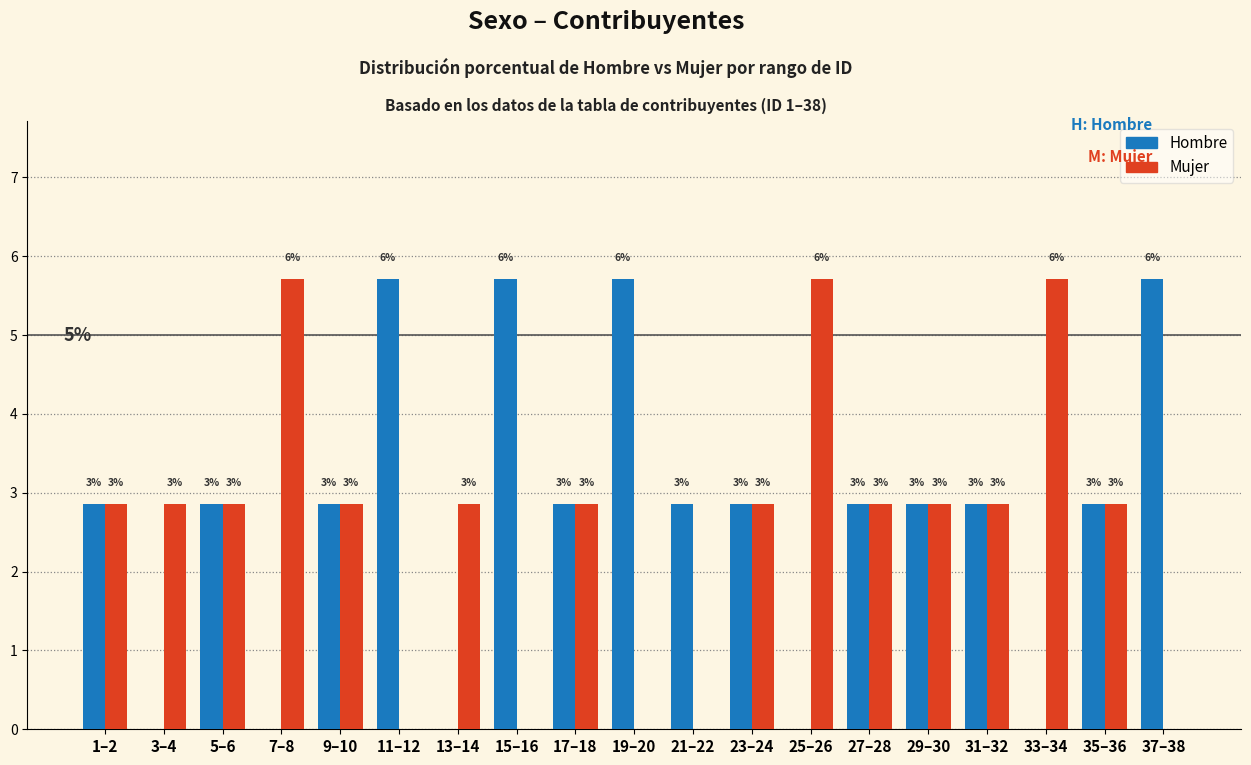

Between 13–14 and 27–28, which series saw the biggest shift?

Hombre